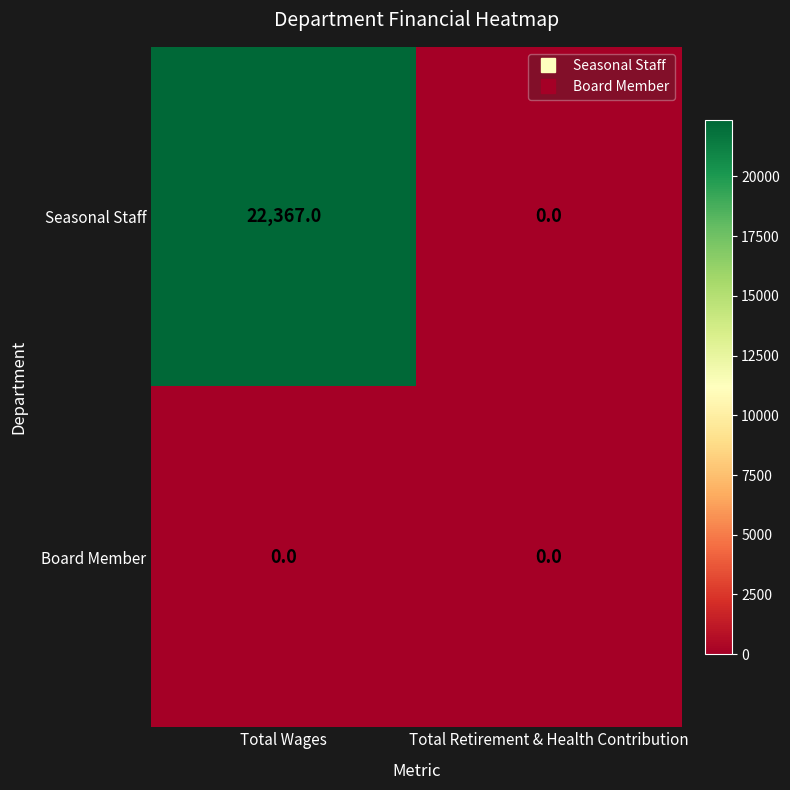

Rank the series by their maximum value, from lowest to highest.

Board Member, Seasonal Staff